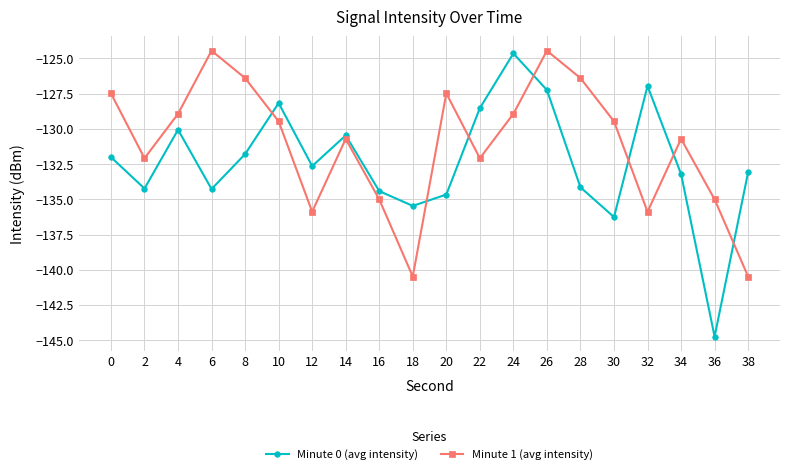

Count the number of categories in the chart.

20